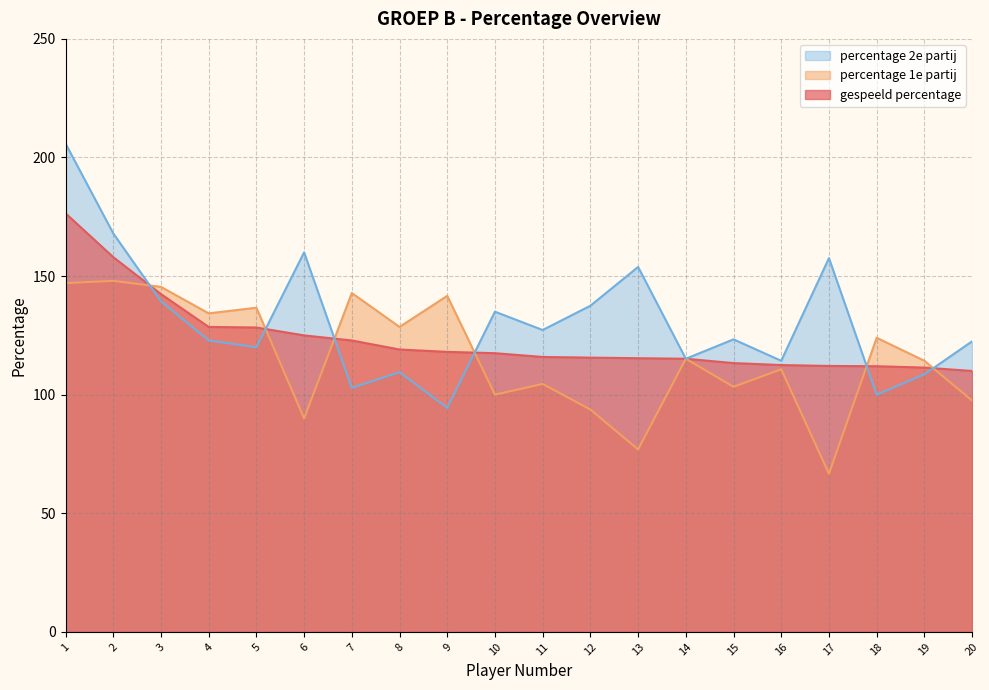

At which category is the sum across all series the highest?

1